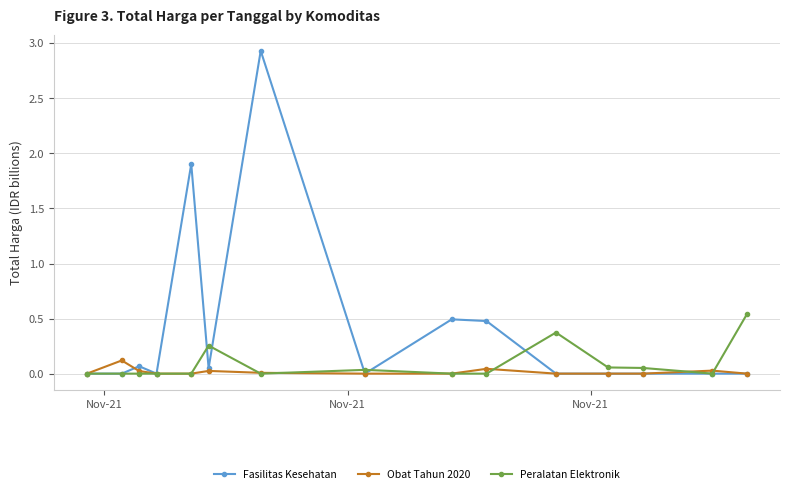

Which series has the widest spread of values?

Fasilitas Kesehatan